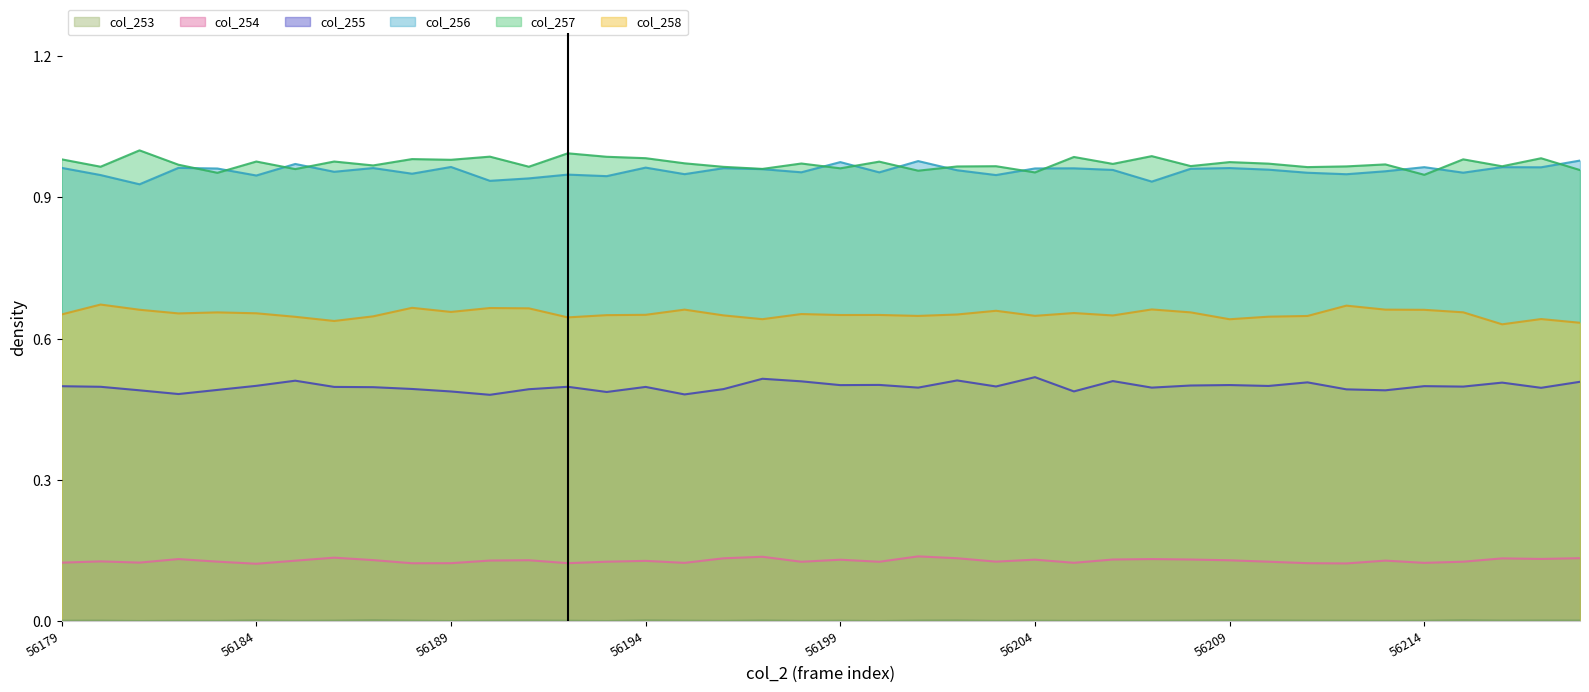

Which category has the lowest value across all series?

56181